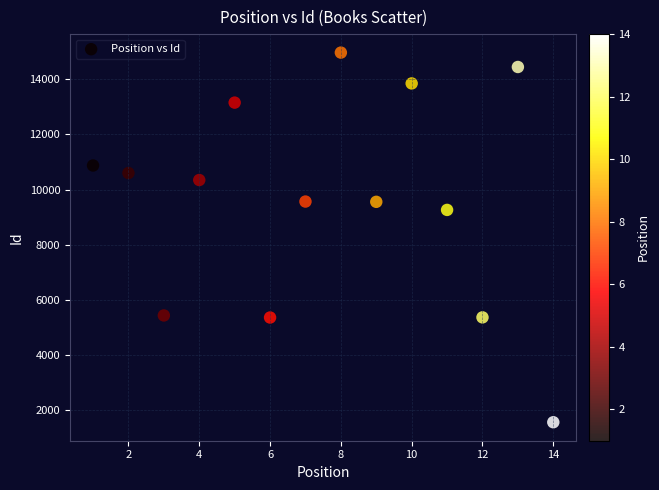

What Y value in the scatter plot is closest to 8262?

9260